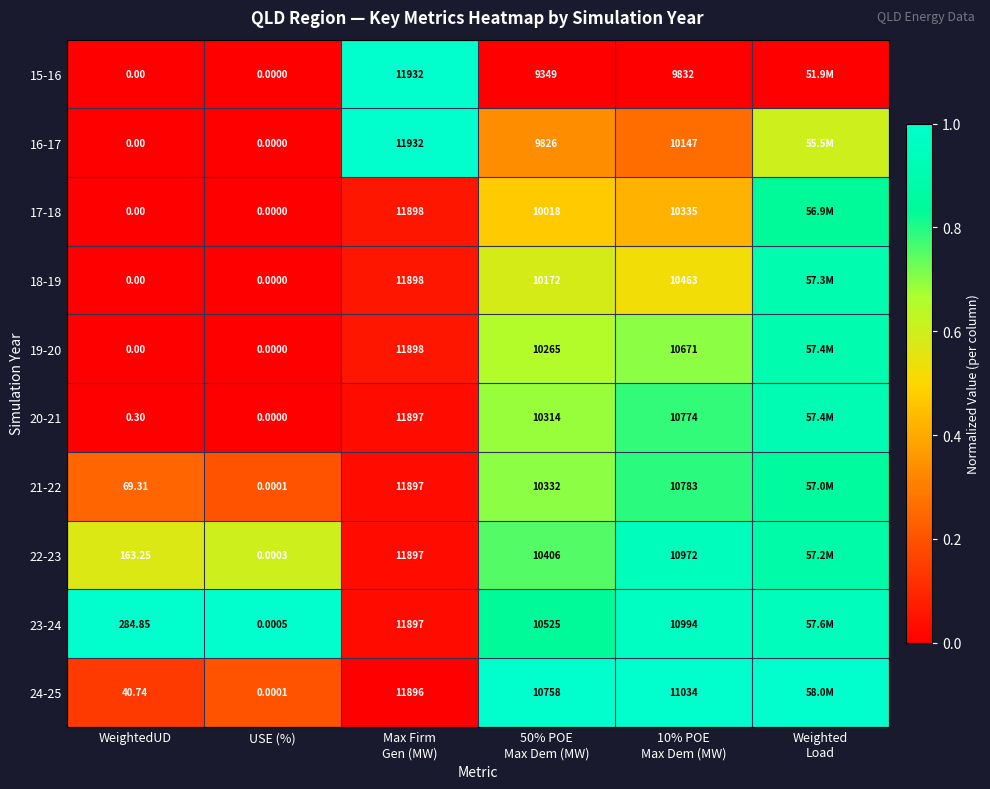

What is the average value of the 16-17 series?

0.4